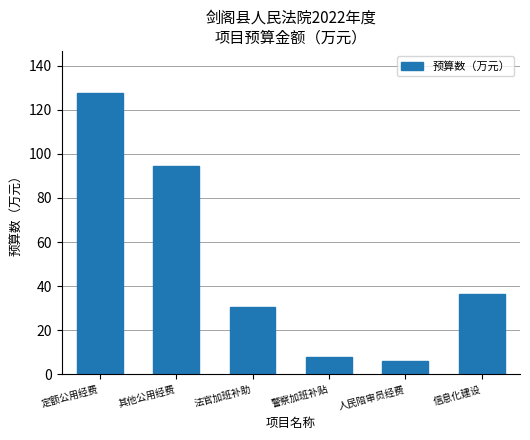

What is the change in value from 定额公用经费 to 人民陪审员经费?

-121.5